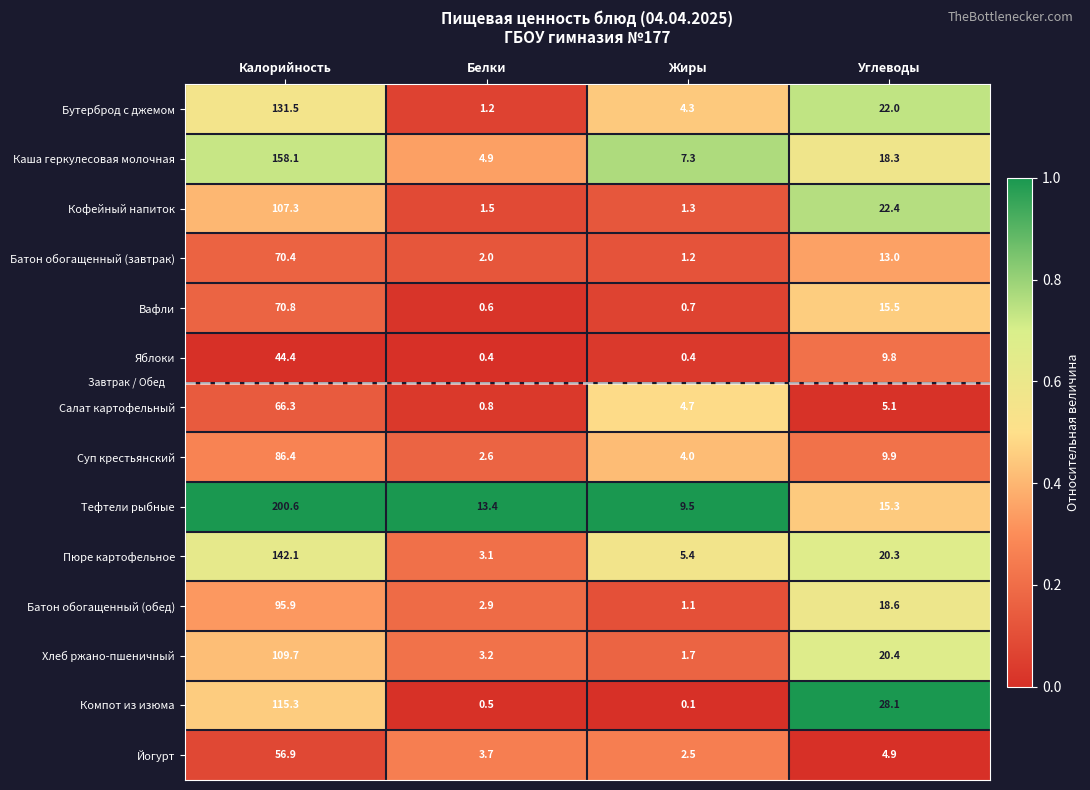

The value of Каша геркулесовая молочная at Калорийность is 208.3. True or false?

False